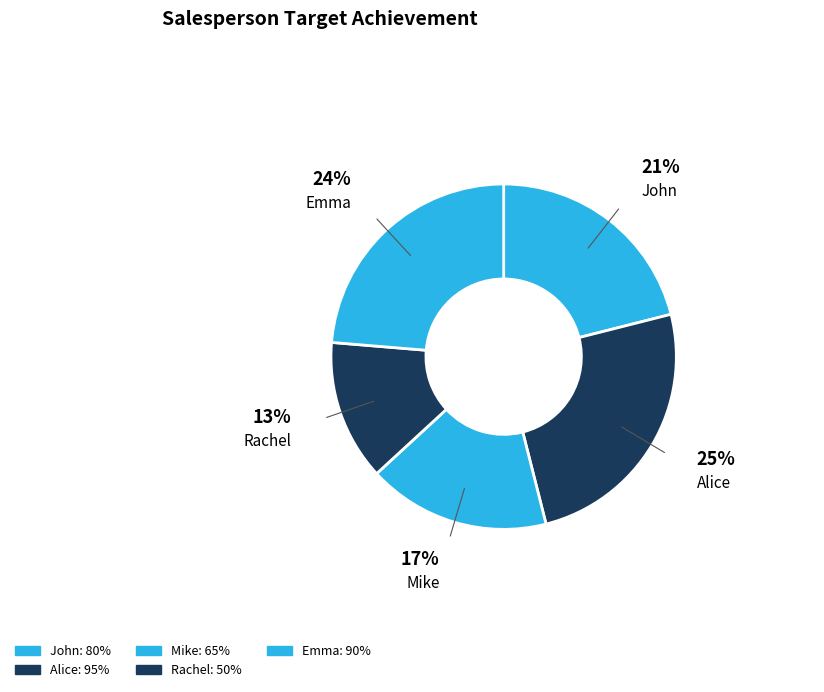

What is the largest slice in the pie chart?

Alice